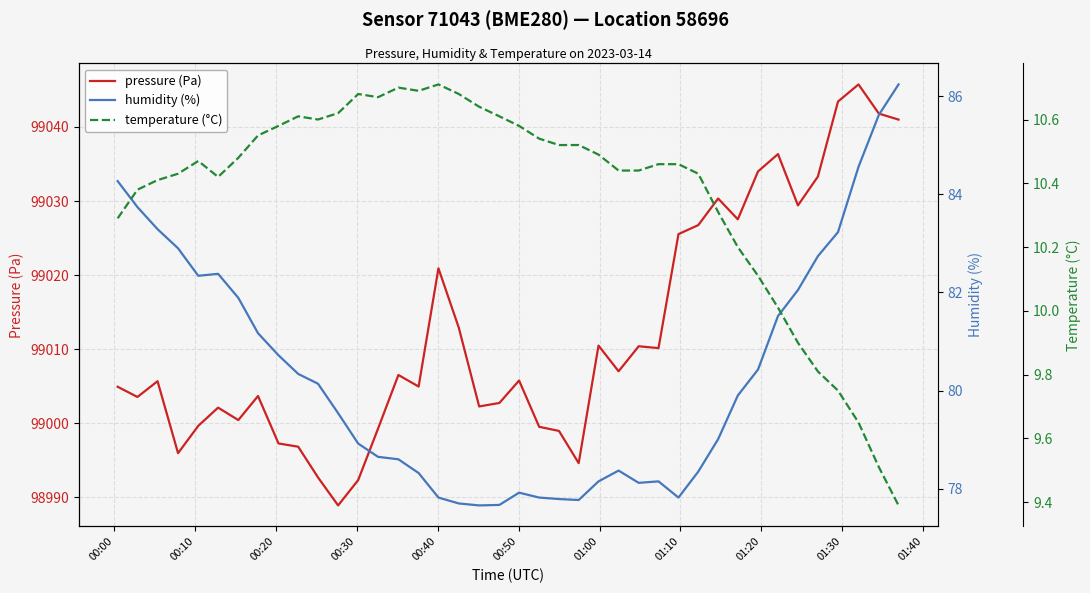

What is the maximum value for pressure (Pa)?

99045.8